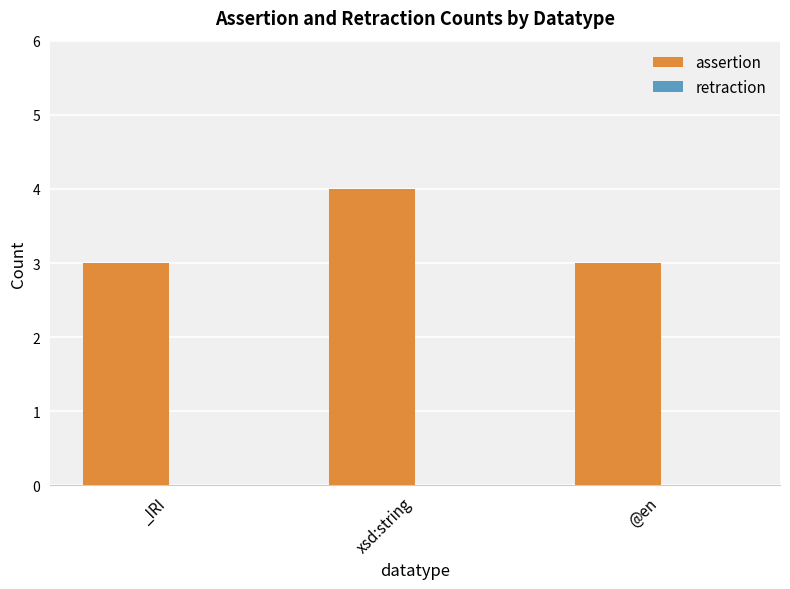

Reading left to right, list all the values displayed in this chart.

3	4	3